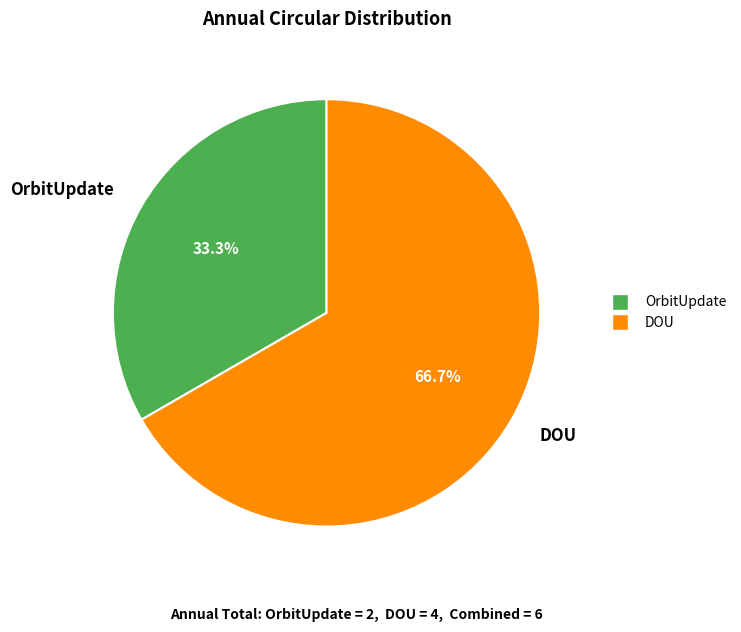

Is there a majority slice in this chart?

Yes